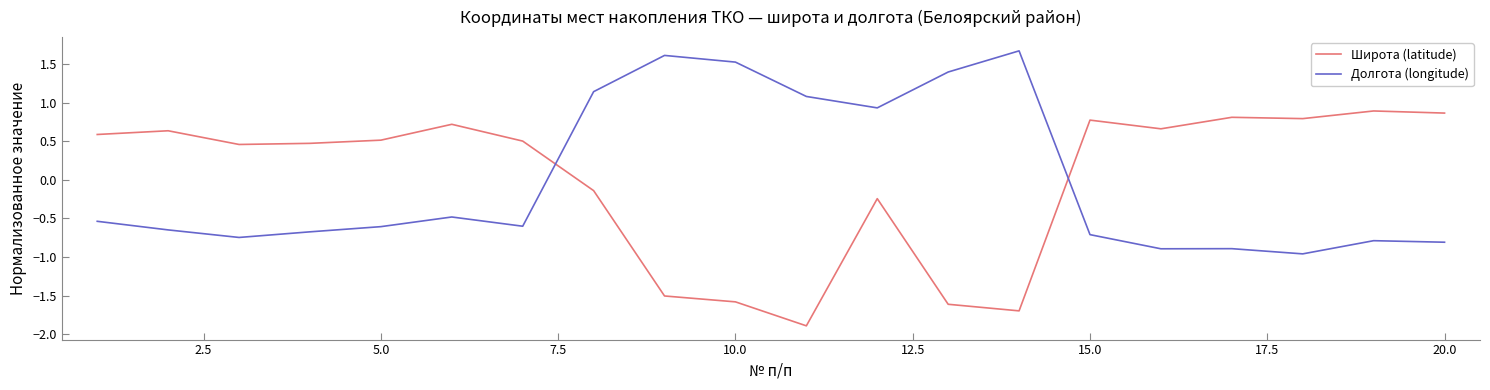

Which series has the largest range (max minus min)?

Широта (latitude)